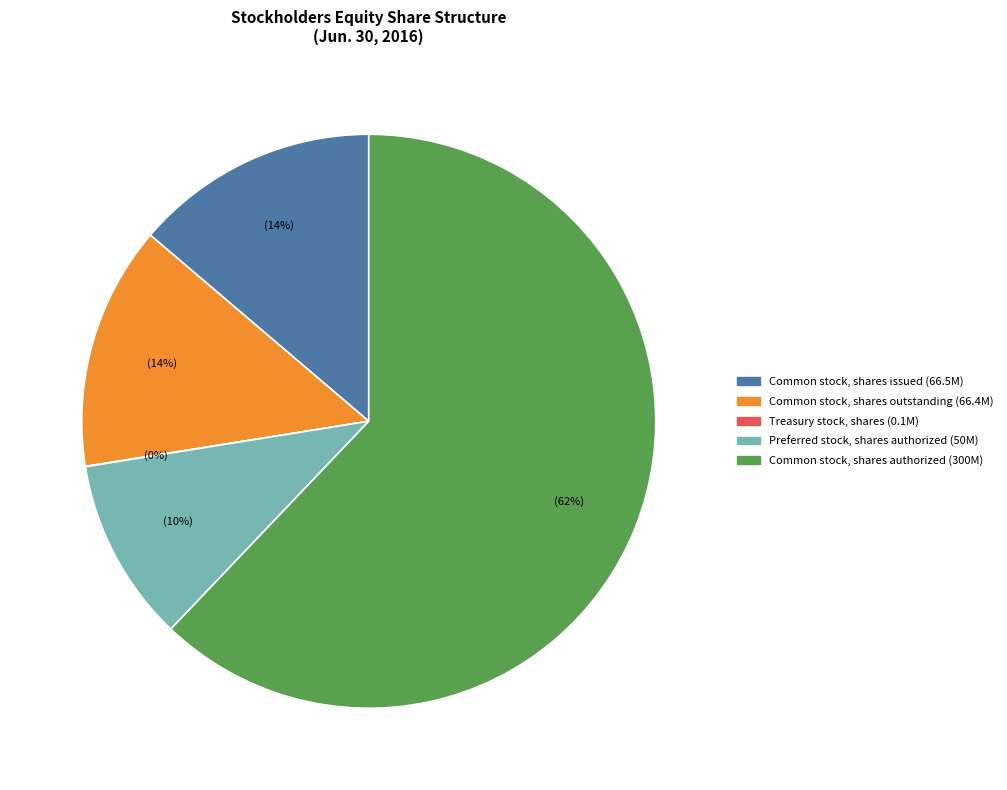

True or false: Preferred stock, shares authorized accounts for 21% of the total.

False